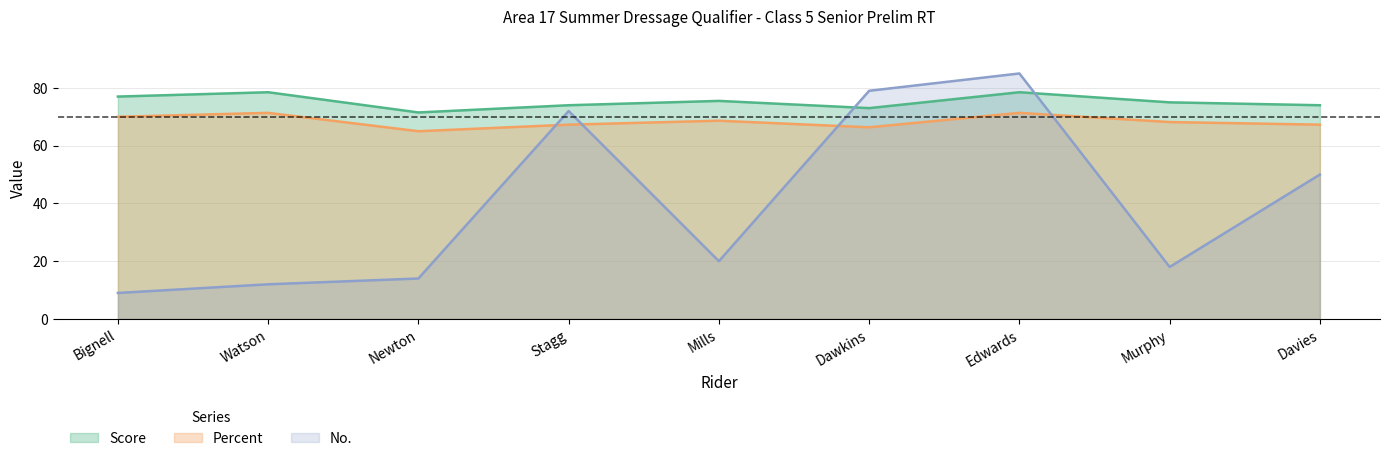

What position from the right is Edwards?

3